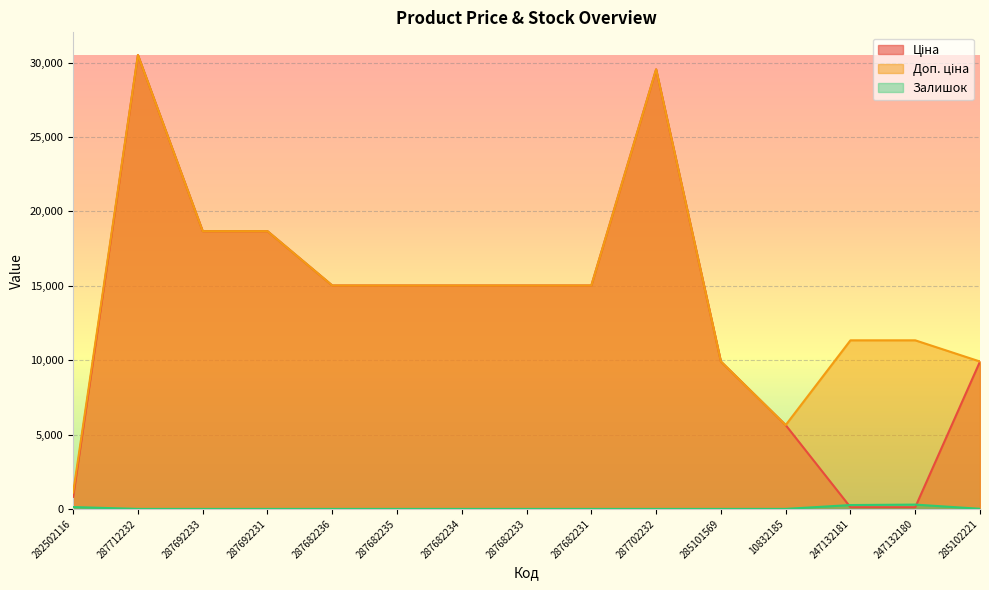

What is the sum of the Доп. ціна values at 287692231 and 287692233?

37343.0